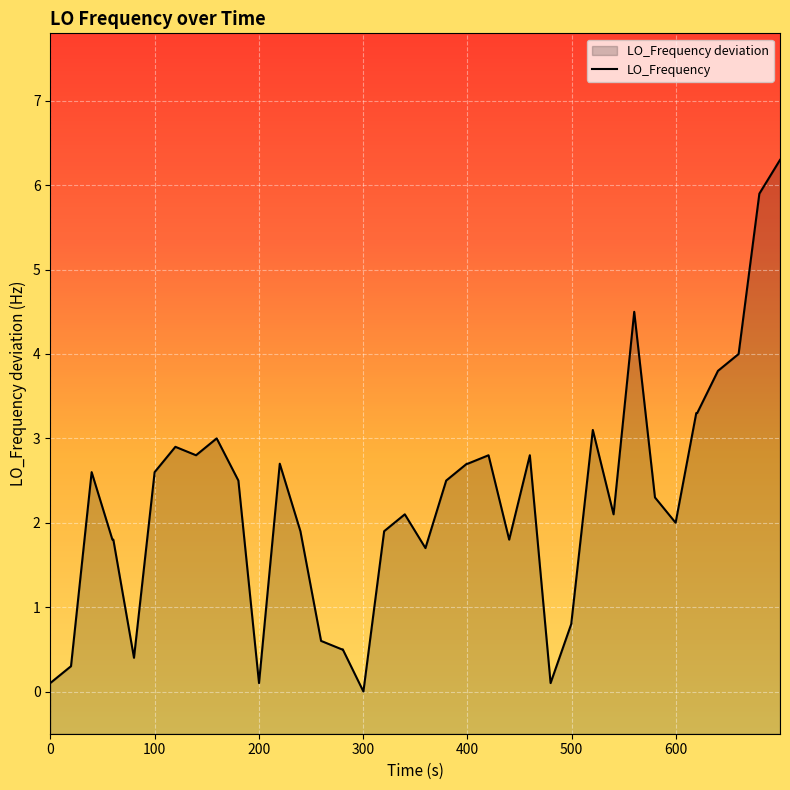

How many lines are shown in the chart?

1